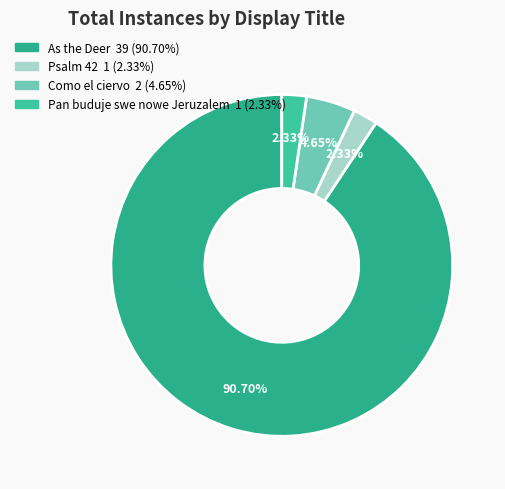

Is it true that Como el ciervo is 1% of the pie?

False